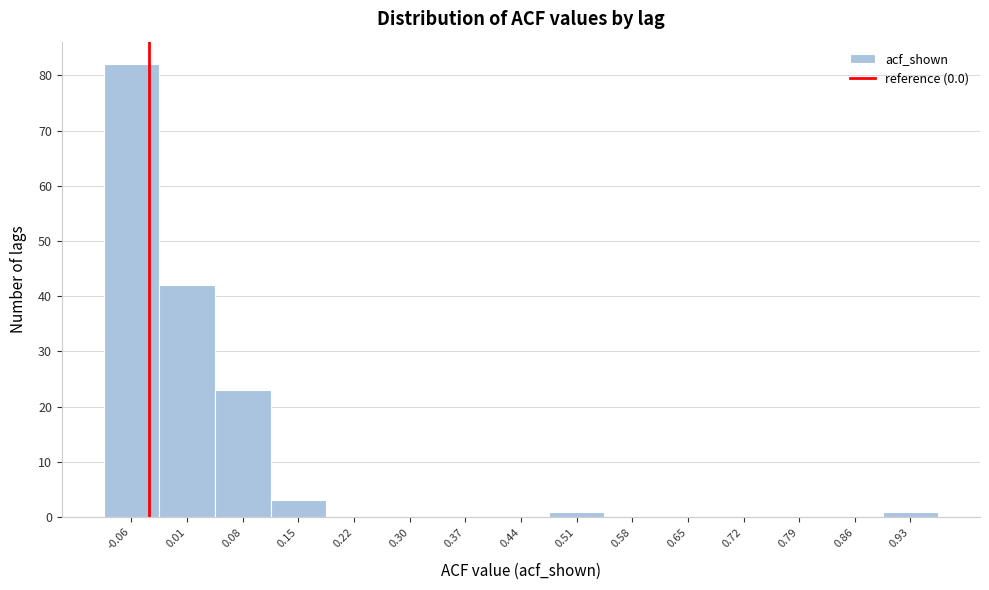

Reading right to left, transcribe all the data shown in this chart.

0.93=1	0.86=0	0.79=0	0.72=0	0.65=0	0.58=0	0.51=1	0.44=0	0.37=0	0.30=0	0.22=0	0.15=3	0.08=23	0.01=42	-0.06=82